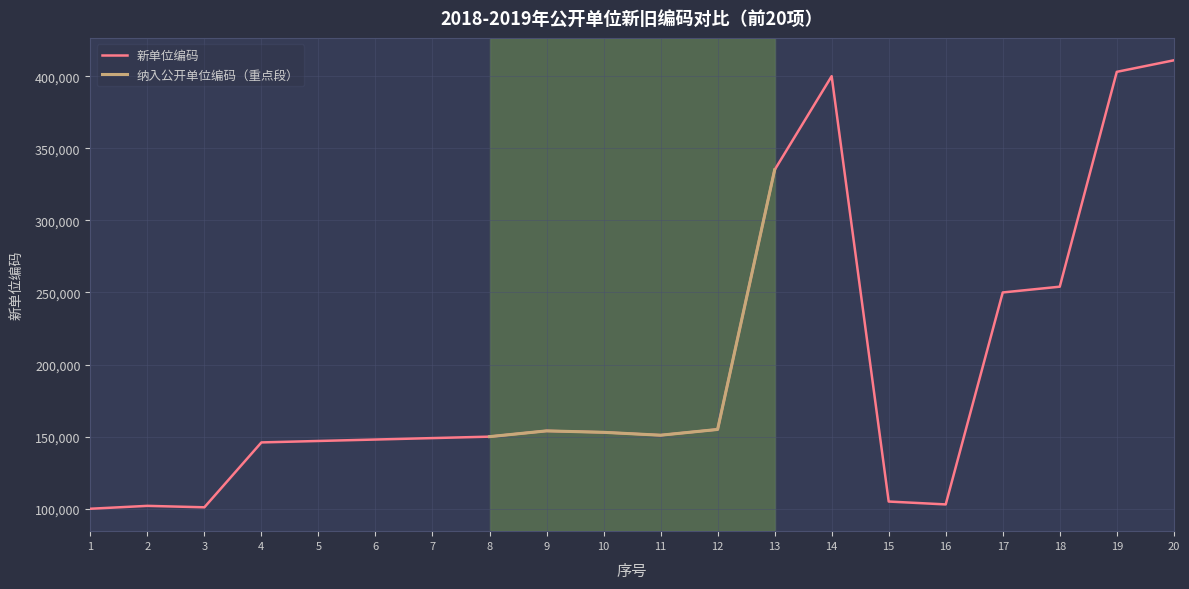

Where is the data nearest to the value 255501?

18